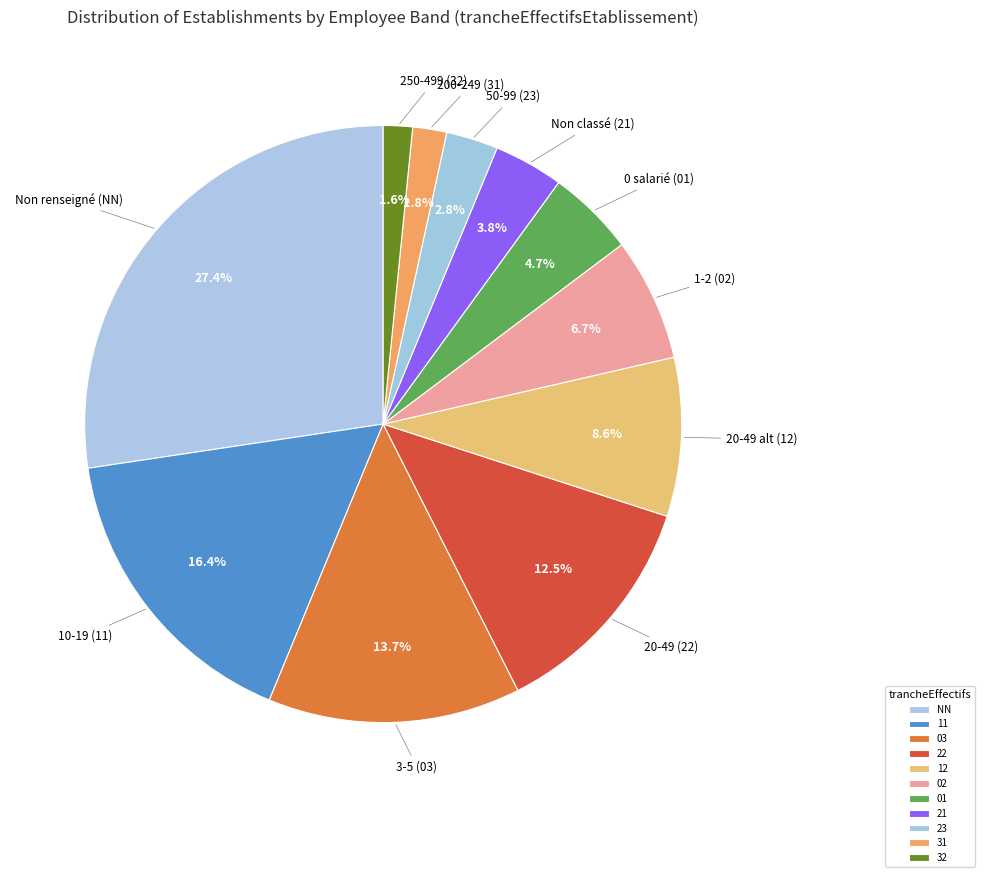

Does any single category account for the majority?

No